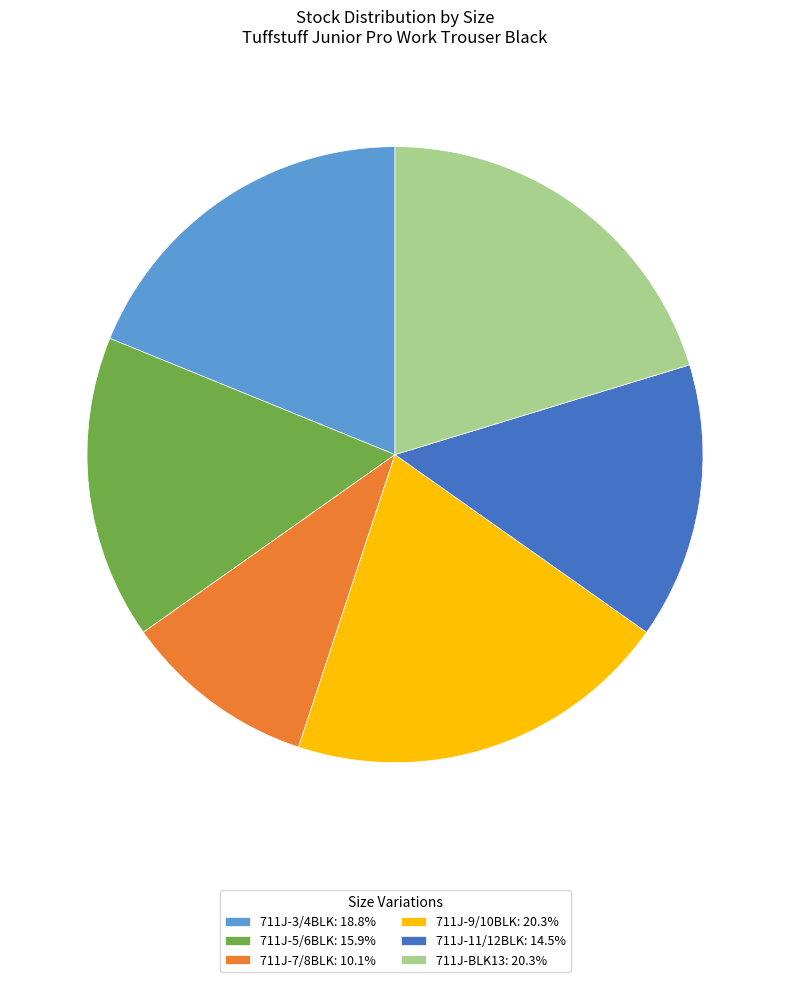

What is the ratio of the value at 711J-3/4BLK: 18.8% to the value at 711J-11/12BLK: 14.5%?

1.3